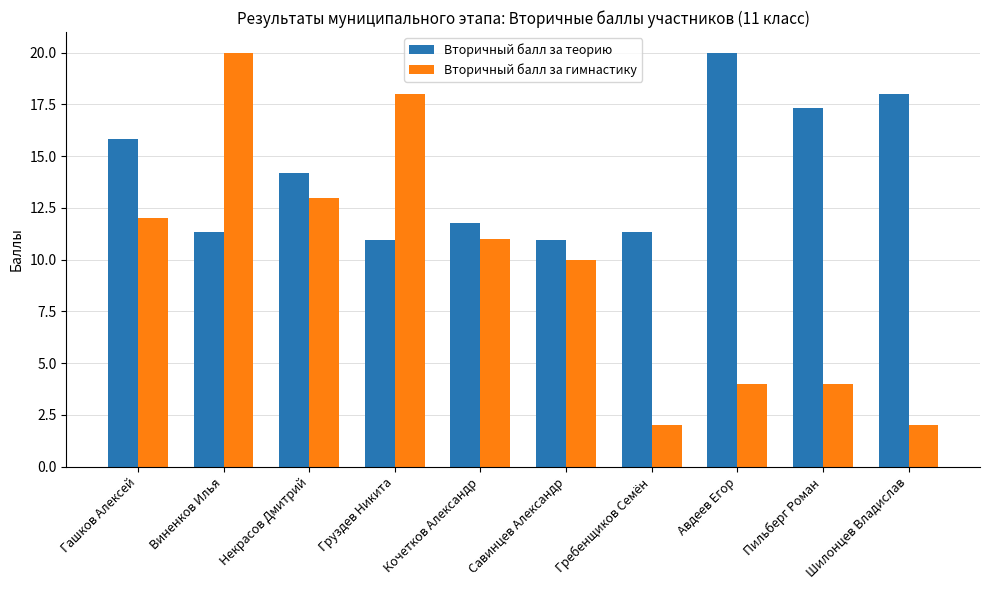

What is the label of the 1st bar from the left?

Гашков Алексей